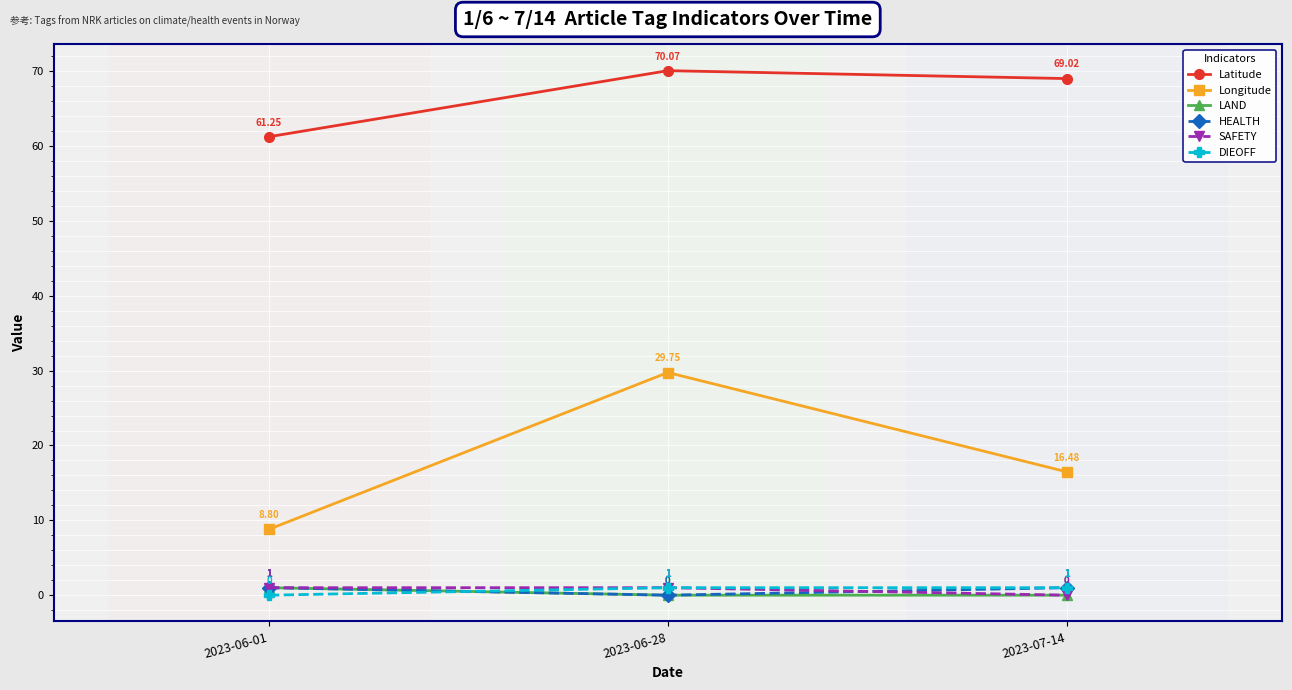

What is the difference between the highest and lowest values at 2023-06-28?

70.1